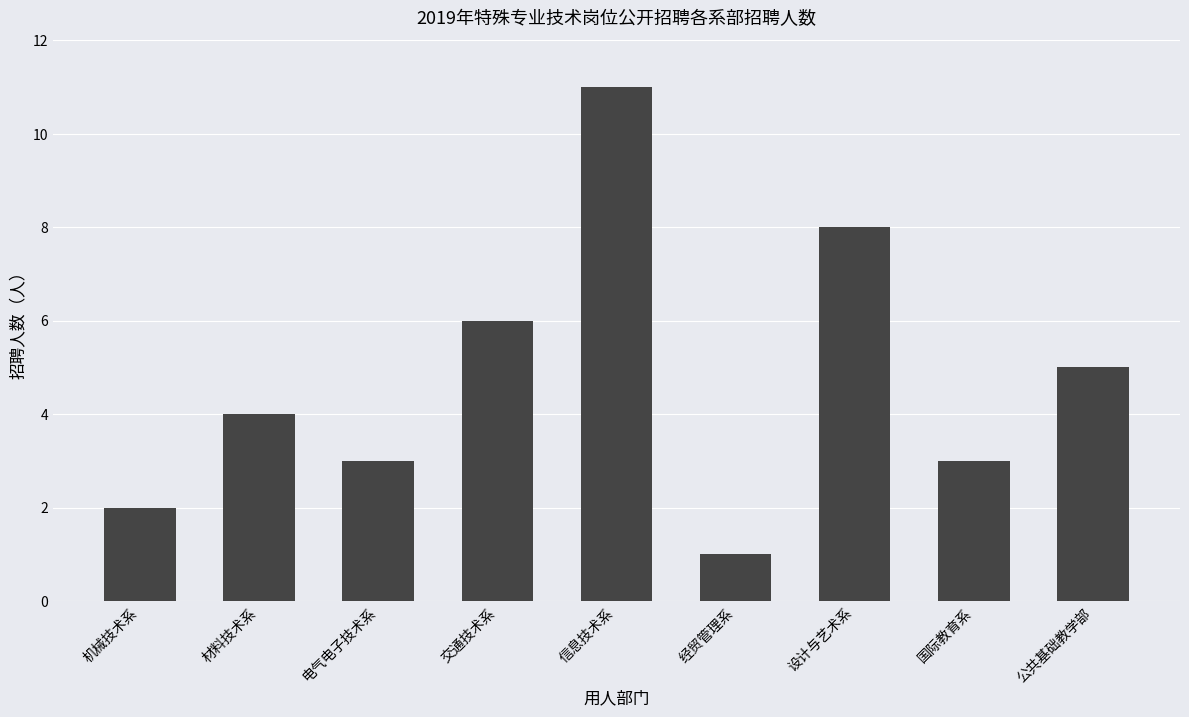

Between 机械技术系 and 设计与艺术系, which is larger?

设计与艺术系